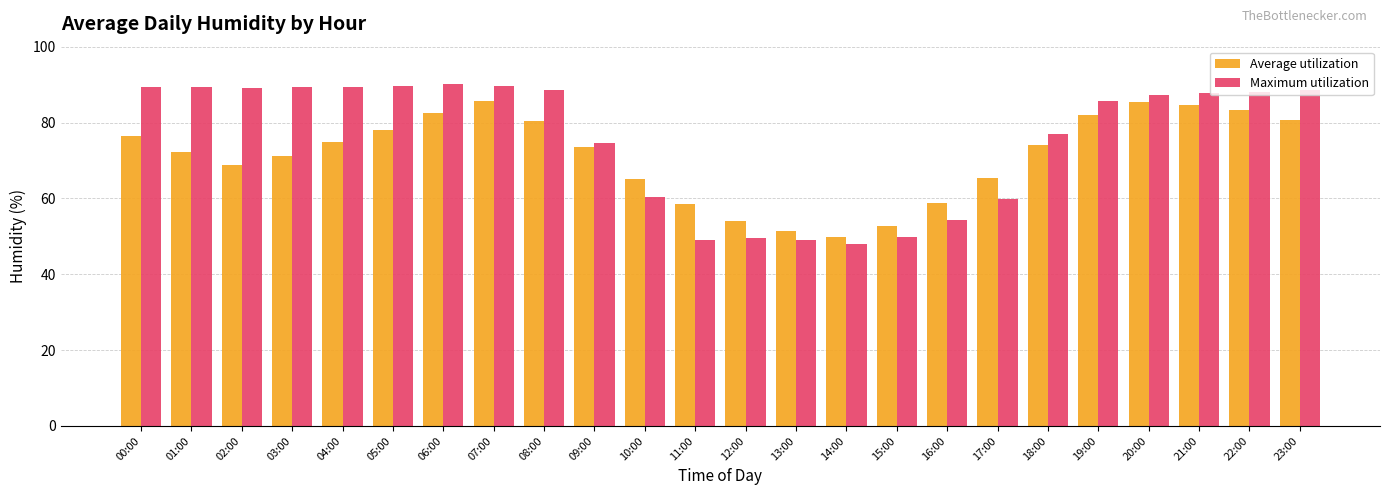

What is the maximum value for Average utilization?

85.6